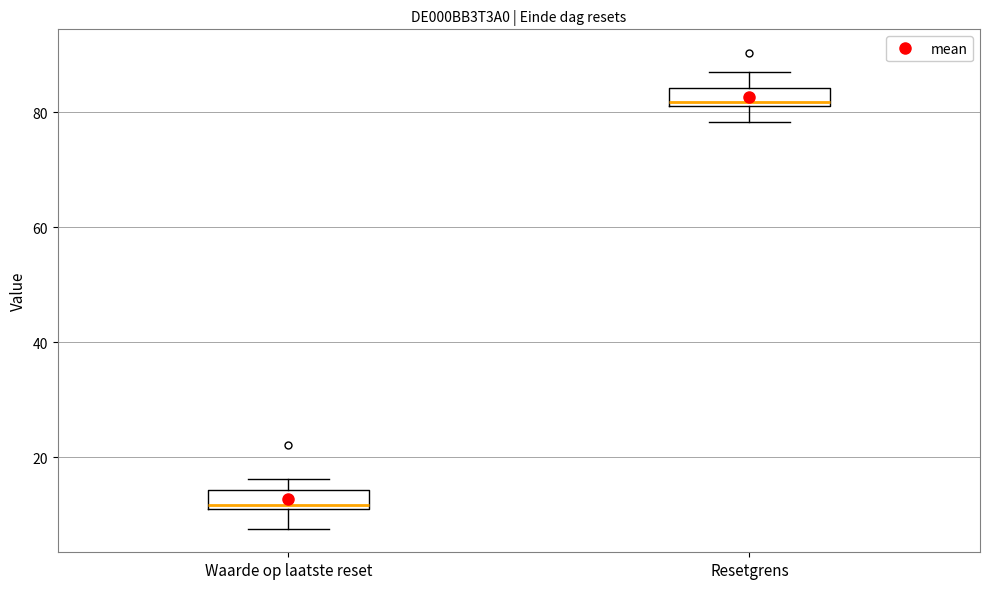

Which box's median line is the highest?

Resetgrens